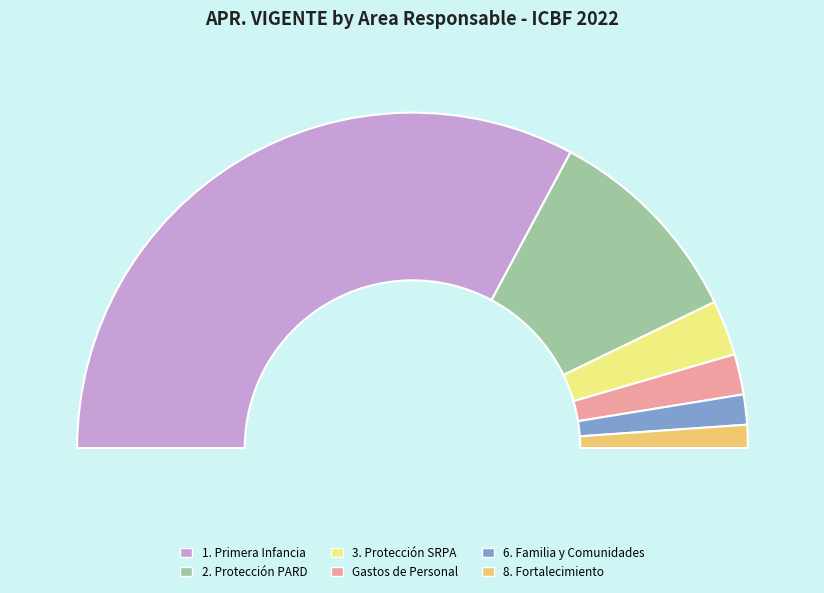

Count the number of slices in the pie.

6